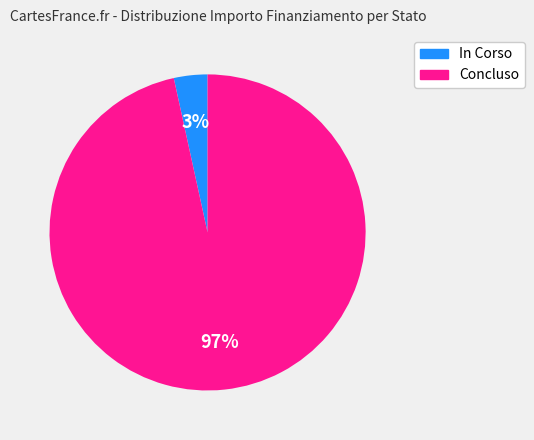

How many slices are in this pie chart?

2